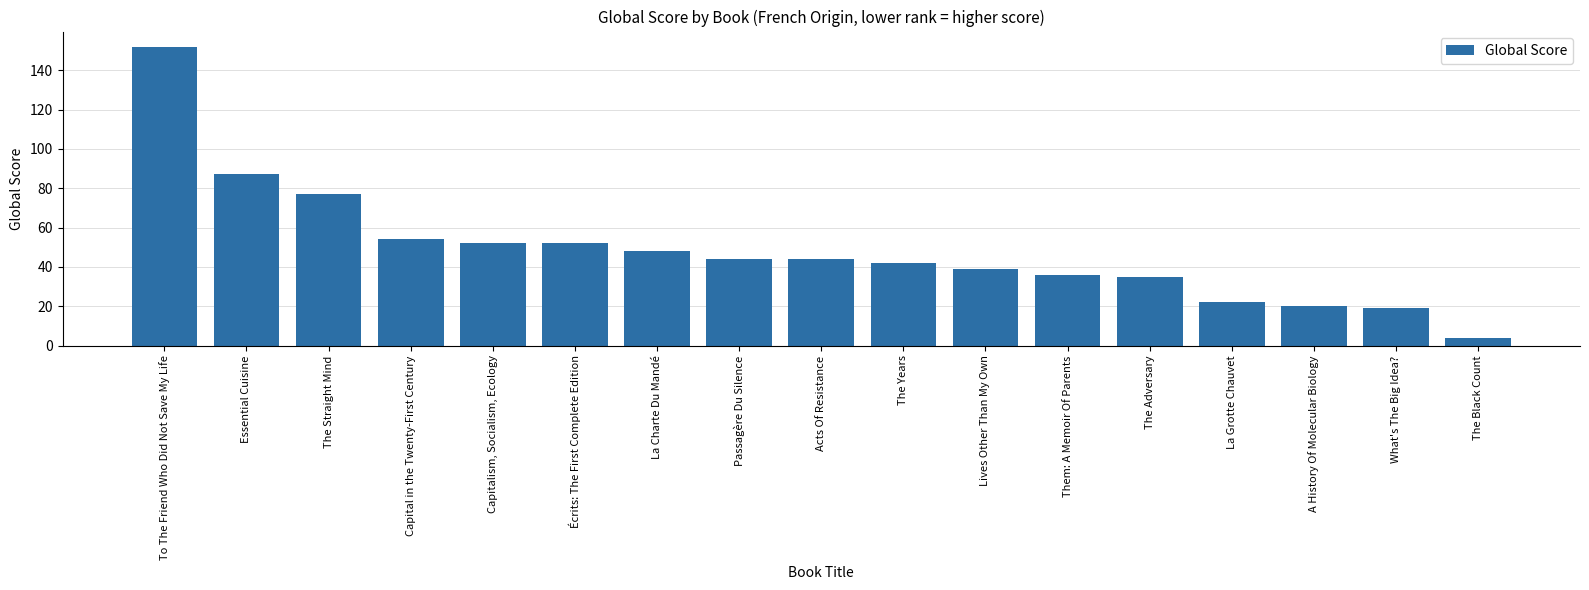

What position from the left is Capitalism, Socialism, Ecology?

5